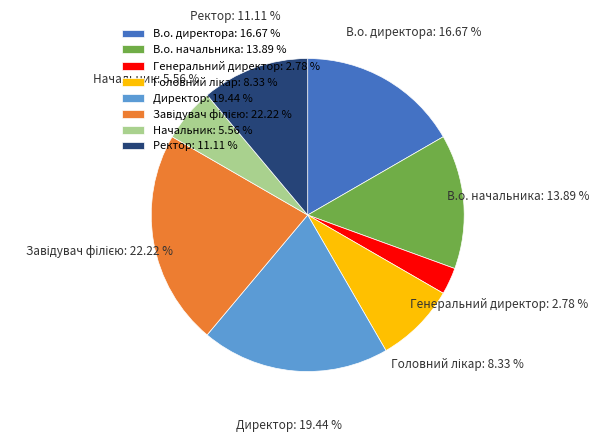

Approximately how many times larger is the value at В.о. директора: 16.67 % compared to Ректор: 11.11 %?

1.5